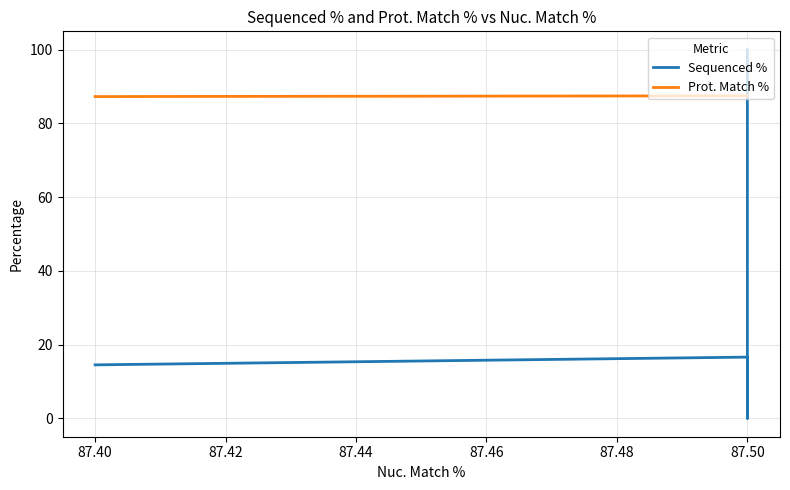

How many lines are shown in the chart?

2